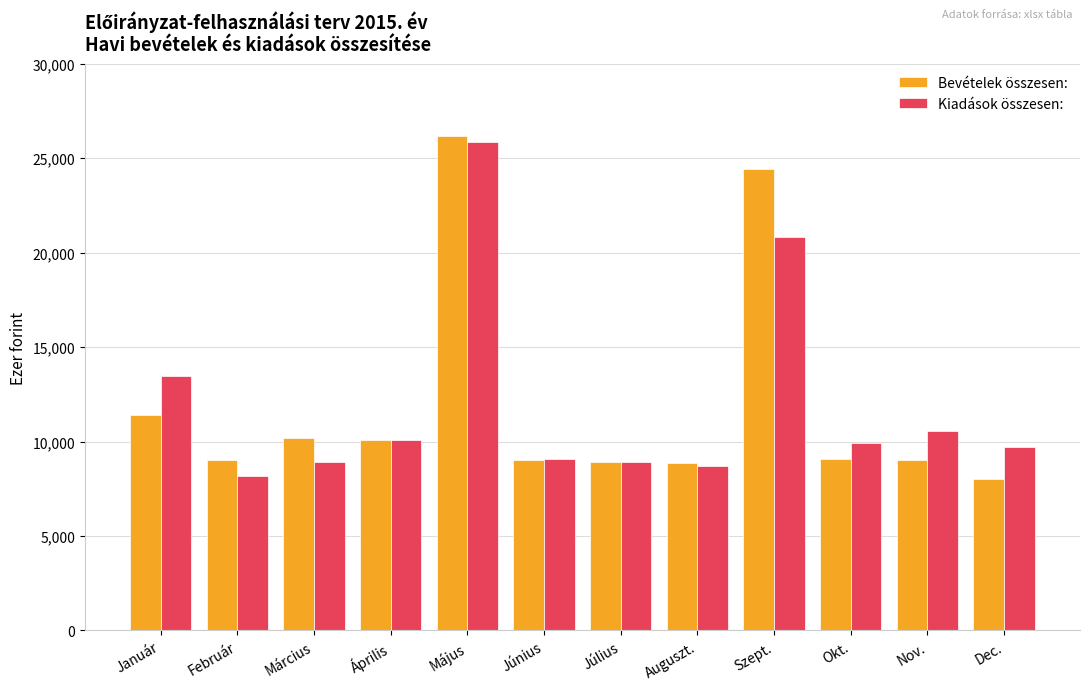

Read the Bevételek összesen: value at Február, to the nearest 100.

9000